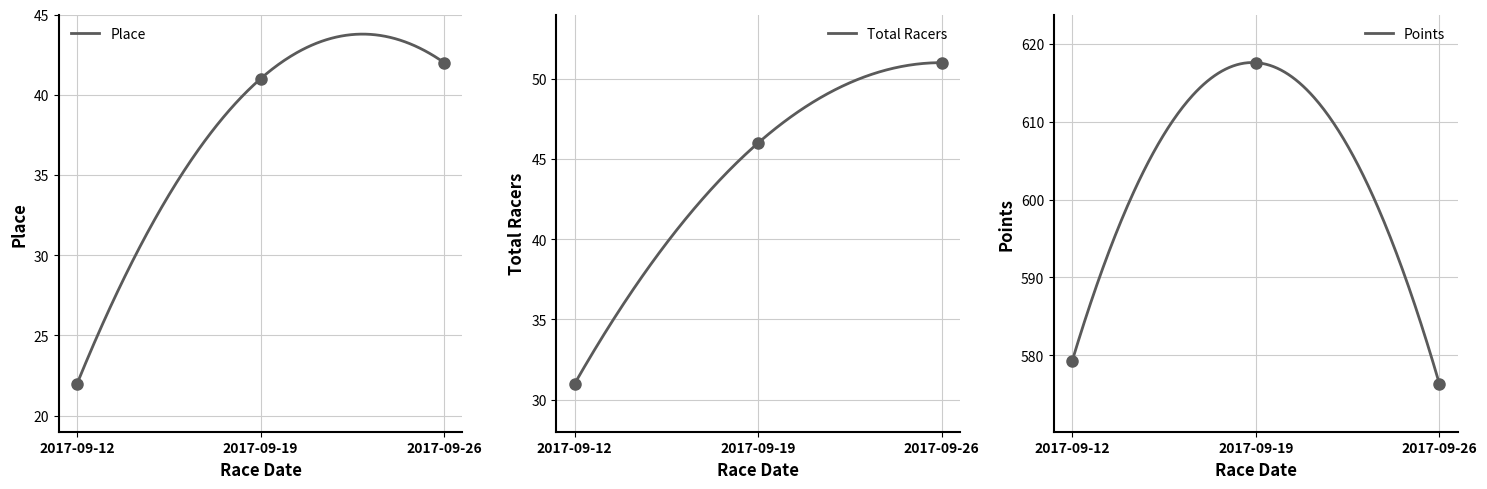

What is the average value of the Total Racers series?

44.3